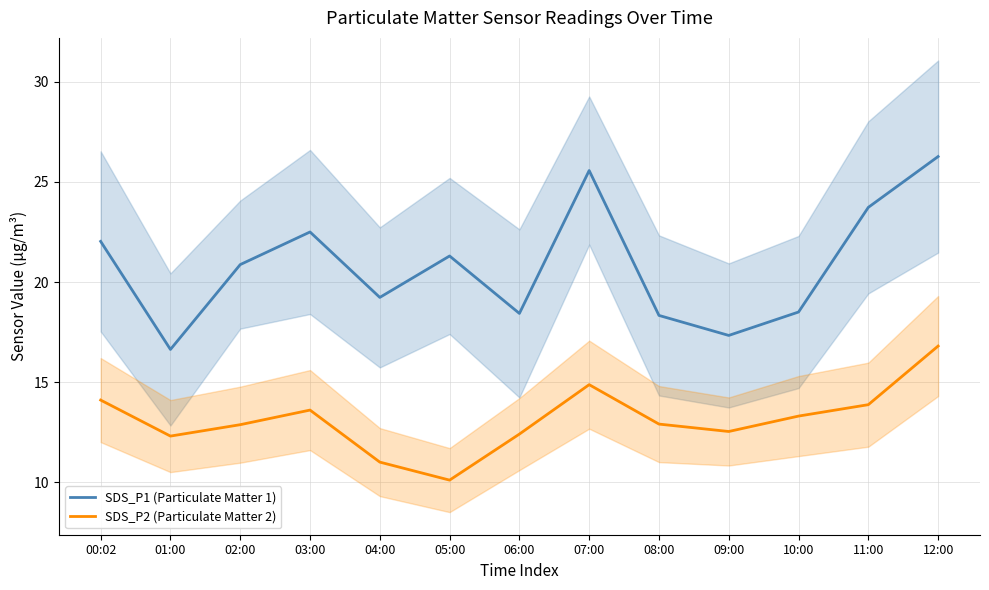

True or false: SDS_P2 (Particulate Matter 2) and SDS_P1 (Particulate Matter 1) intersect in this chart.

False